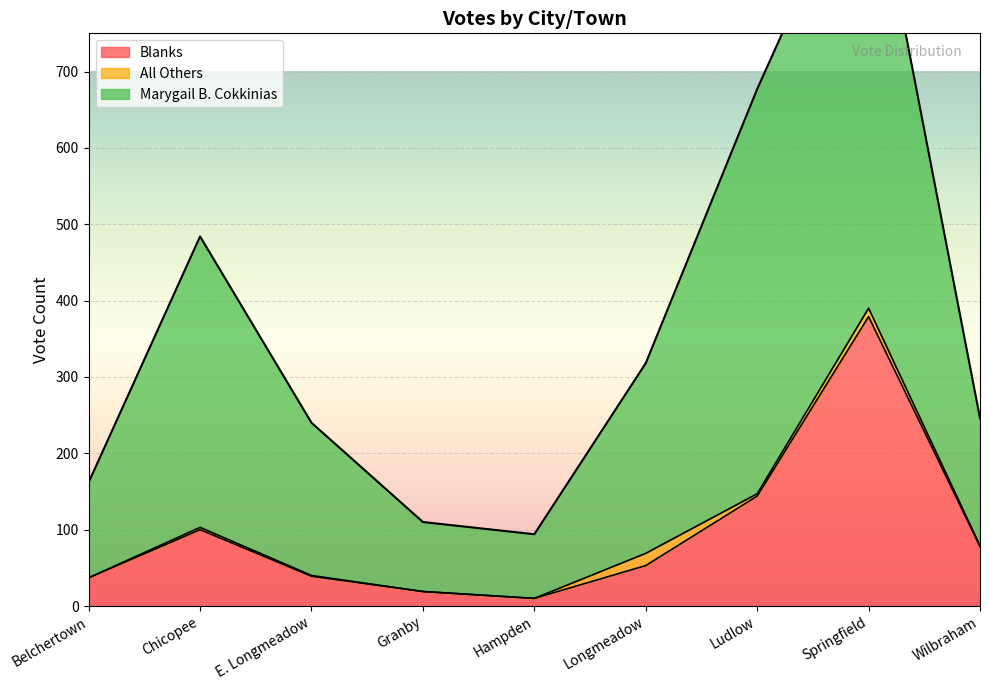

Is it true that Blanks equals 148 at Chicopee?

False